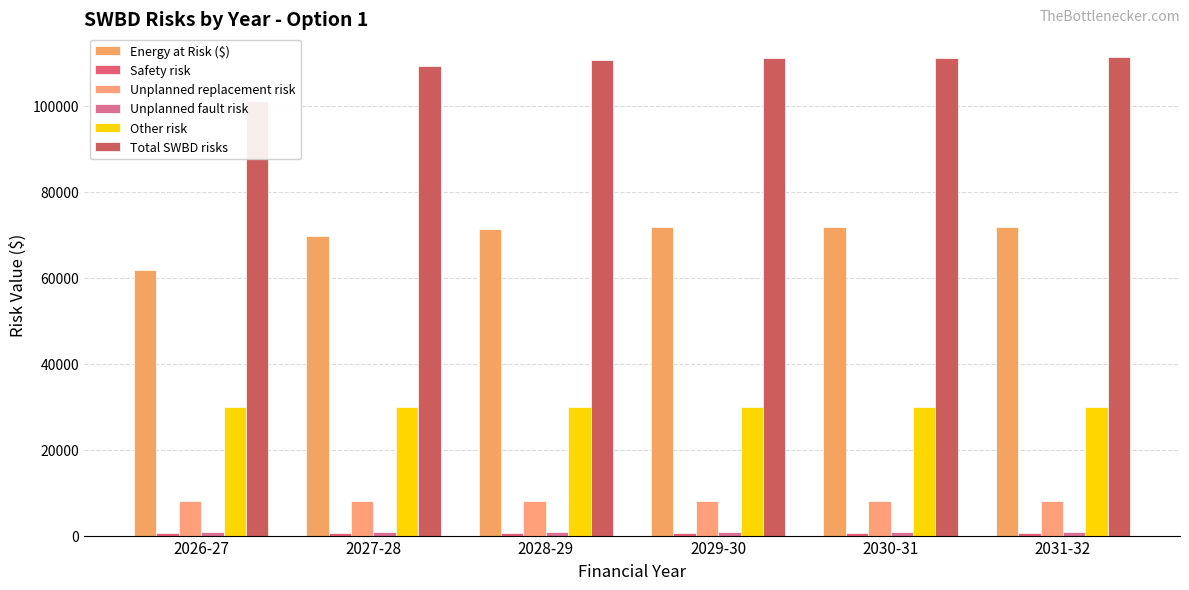

What is the sum of all Energy at Risk ($) values?

418228.3